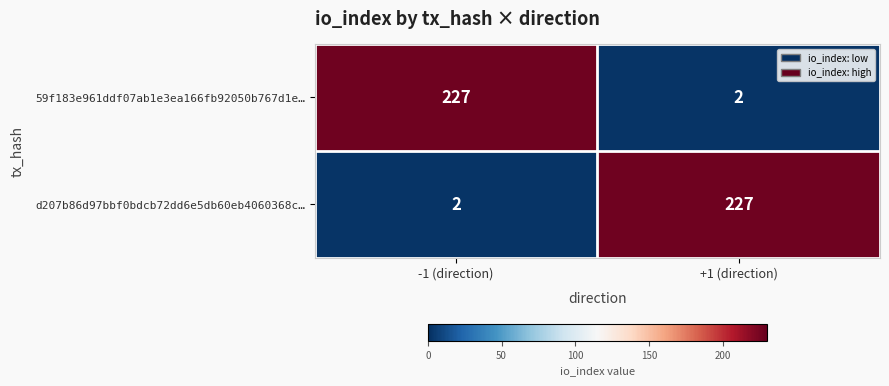

What is the total value across all series at +1 (direction)?

229